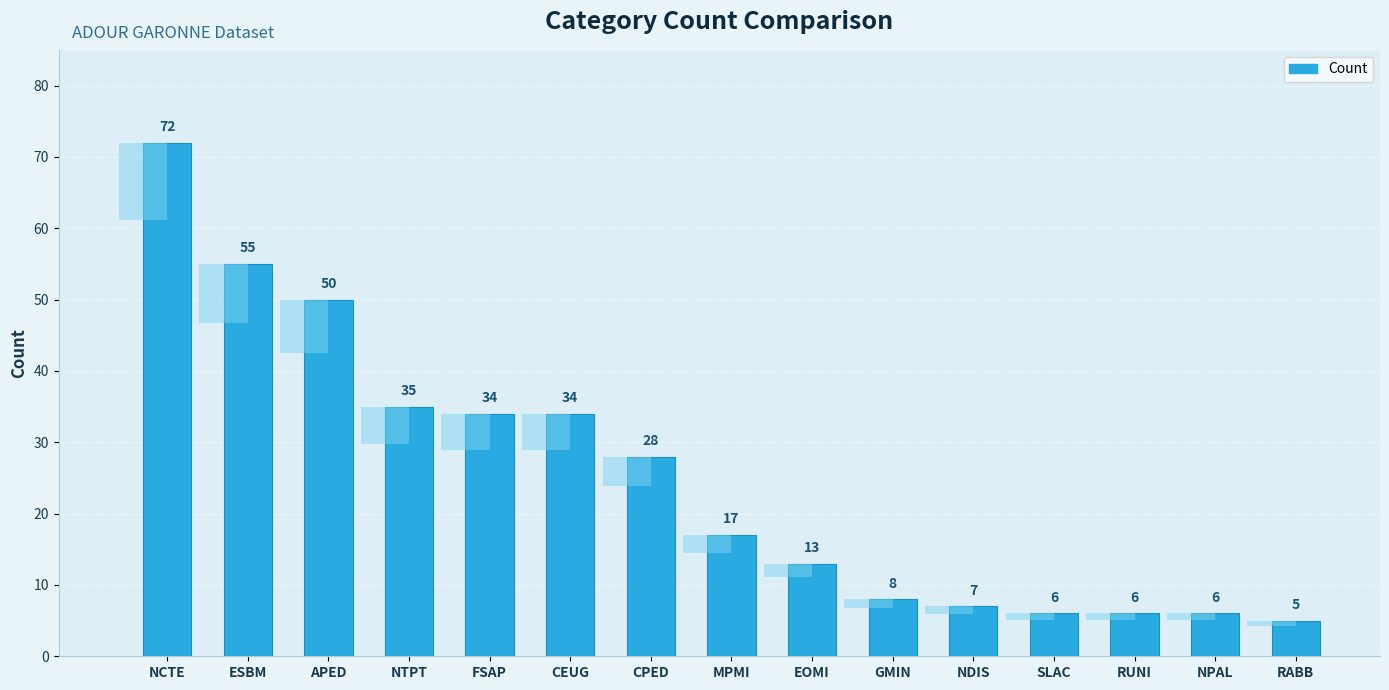

Does the chart contain any negative values?

No